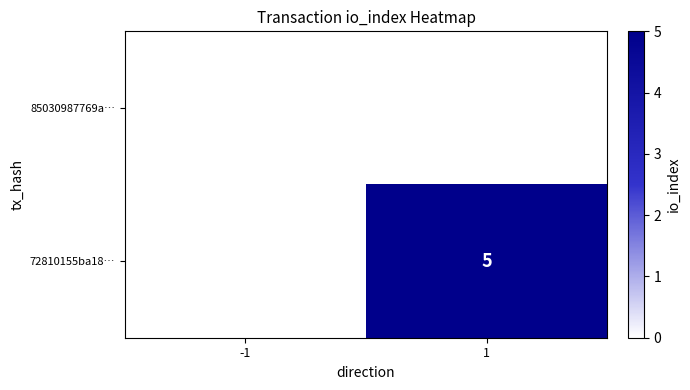

How many series are shown in this chart?

2